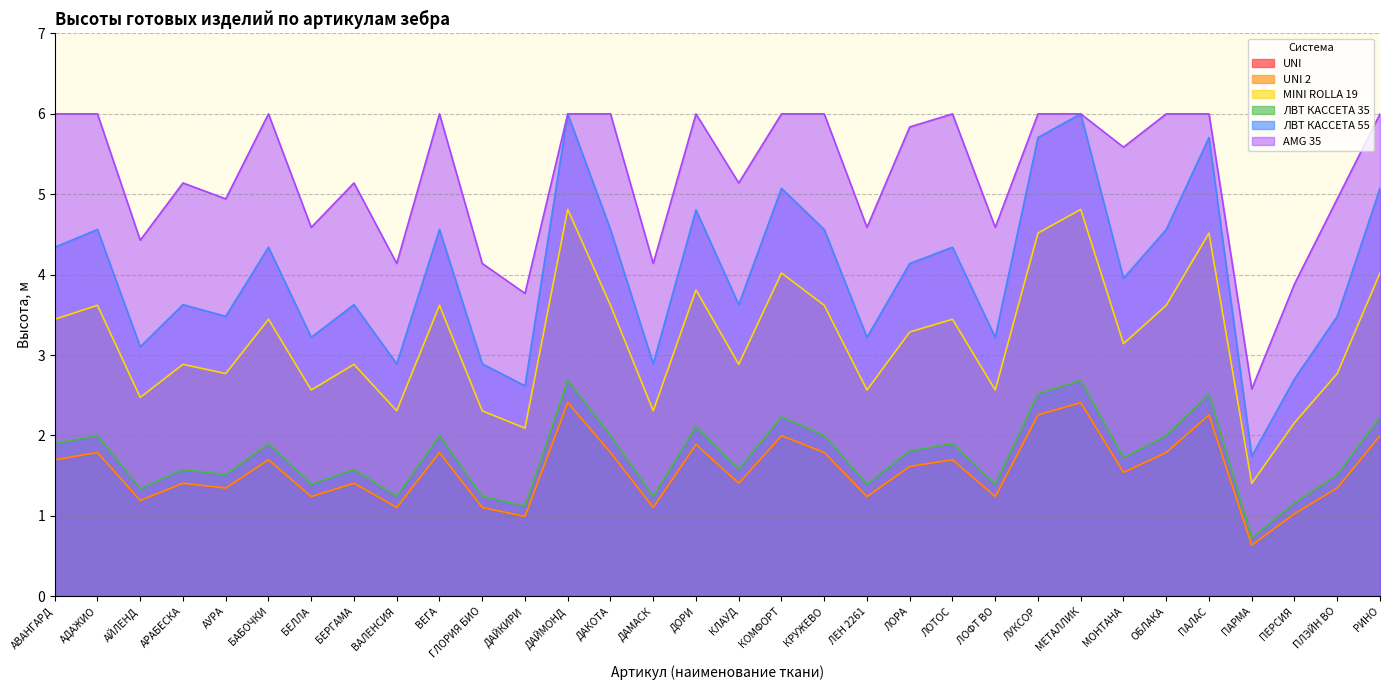

At which category is the sum across all series the highest?

ДАЙМОНД